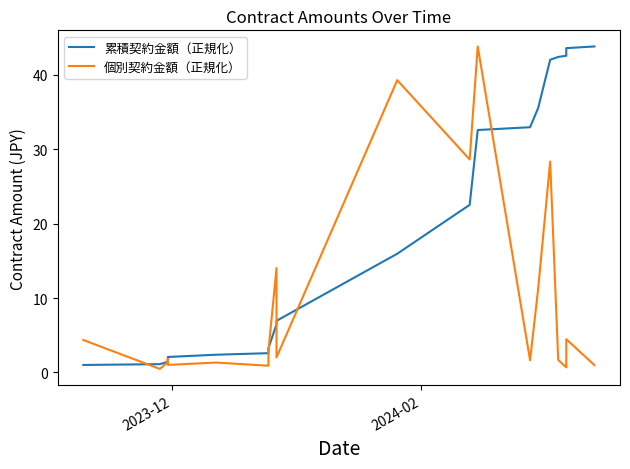

True or false: 個別契約金額（正規化） has a value of 0.4 at 19.

False